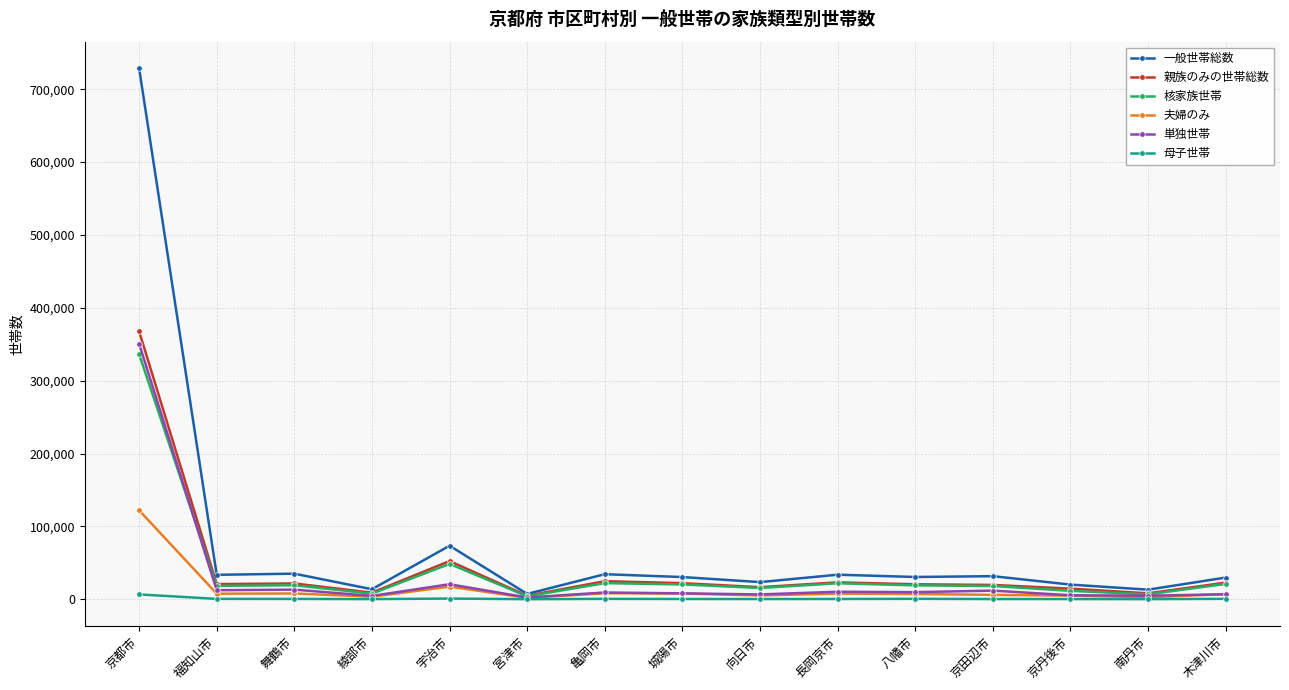

How many values in the 単独世帯 series are below 9260?

7